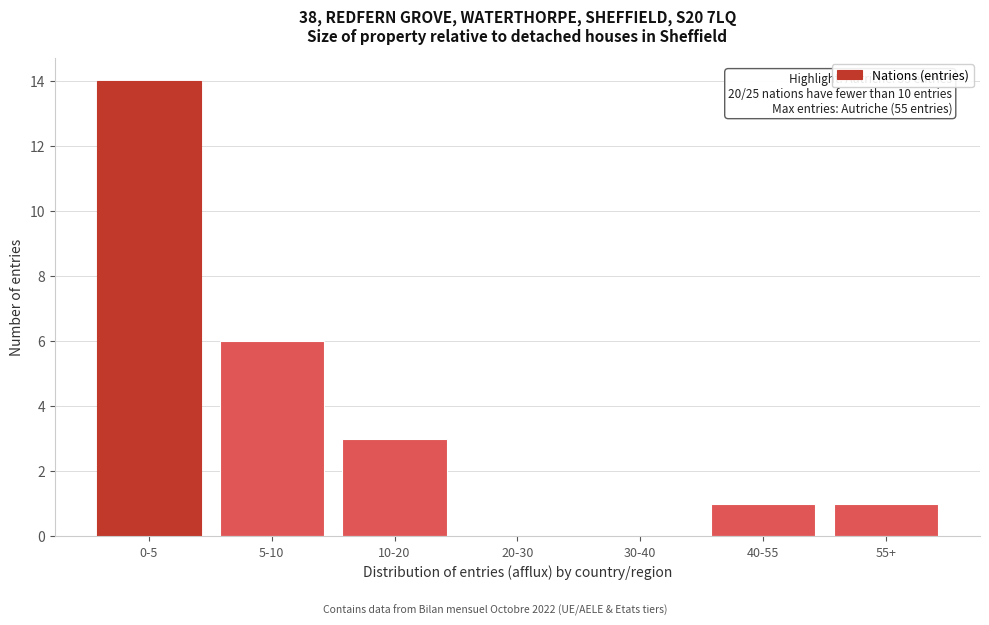

Reading left to right, what are all the values shown in this chart?

0-5=14	5-10=6	10-20=3	20-30=0	30-40=0	40-55=1	55+=1